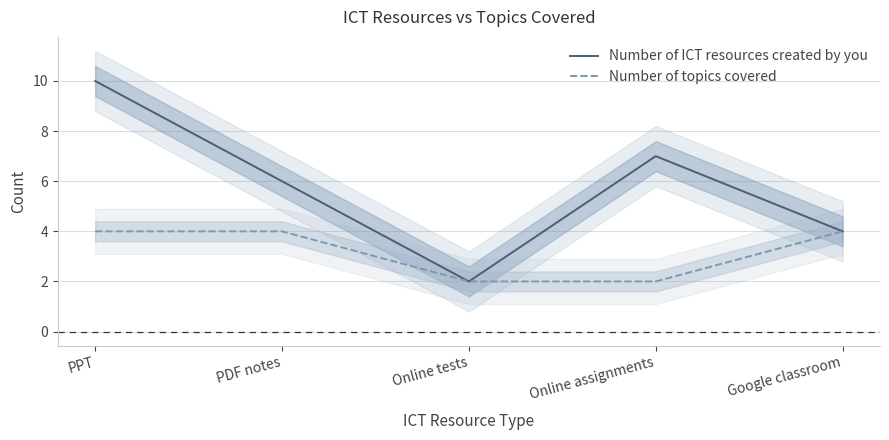

True or false: Number of topics covered and Number of ICT resources created by you intersect in this chart.

False